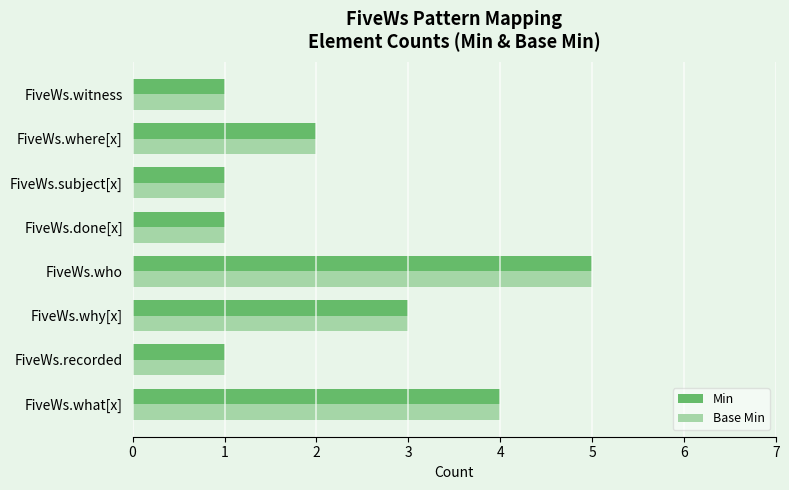

Is the value of Min at FiveWs.why[x] greater than the value of Base Min at FiveWs.subject[x]?

Yes